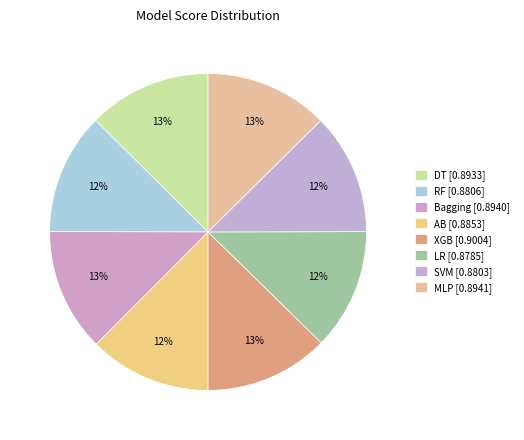

Rank the categories by value from highest to lowest.

XGB, MLP, Bagging, DT, AB, RF, SVM, LR